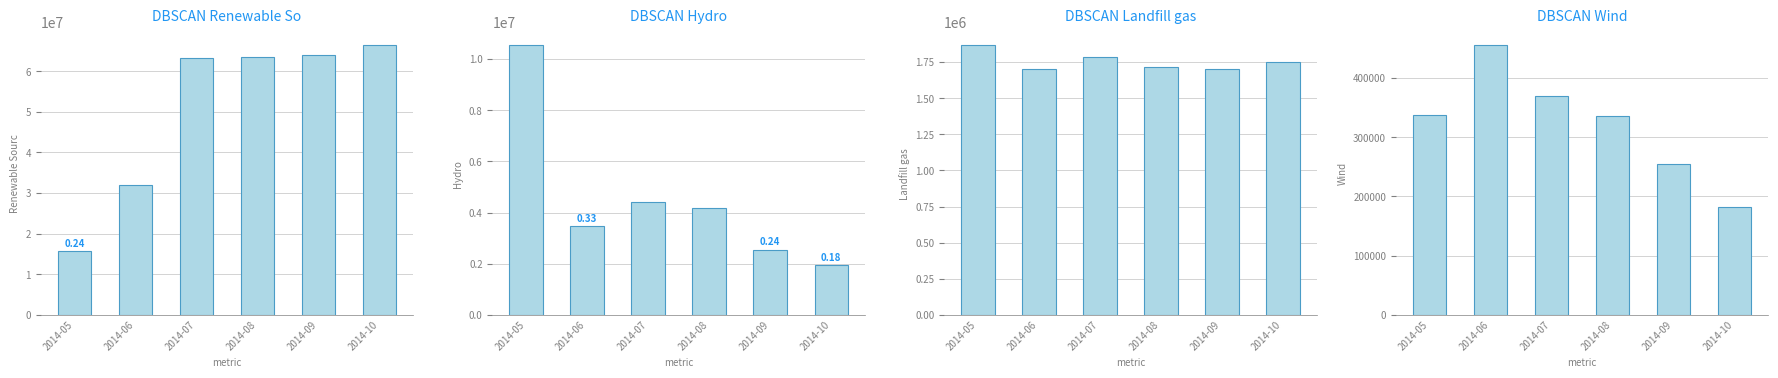

Are the bars grouped side by side (vs. stacked)?

Yes